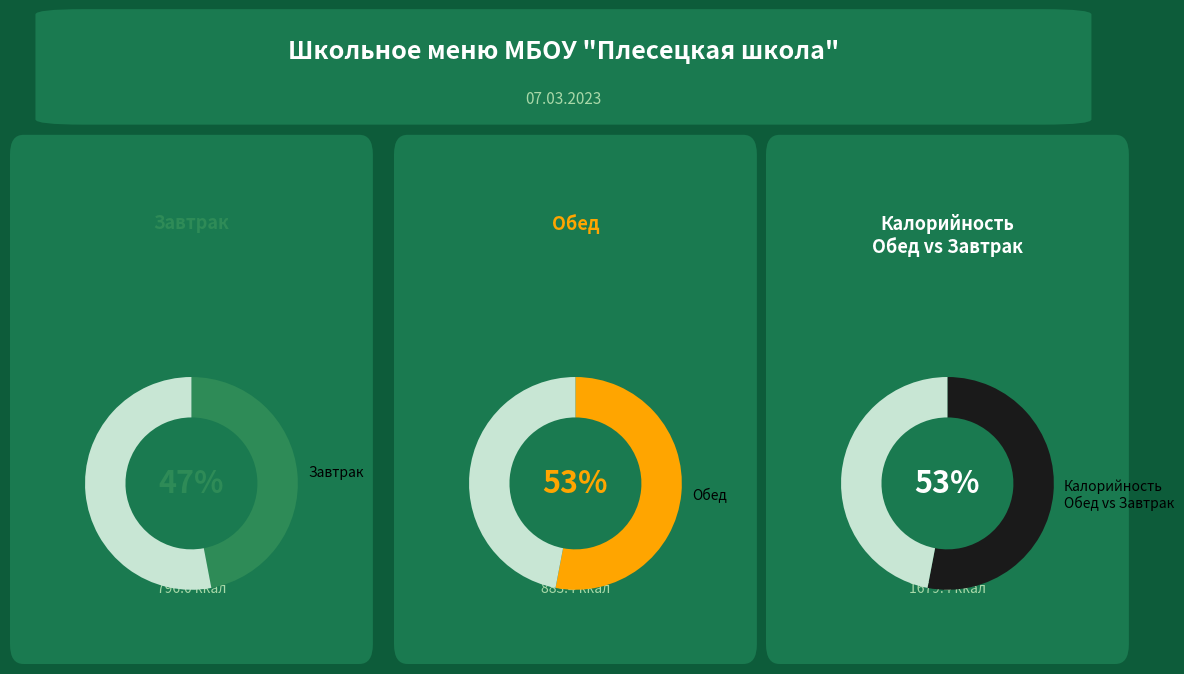

Count the number of slices in the pie.

6